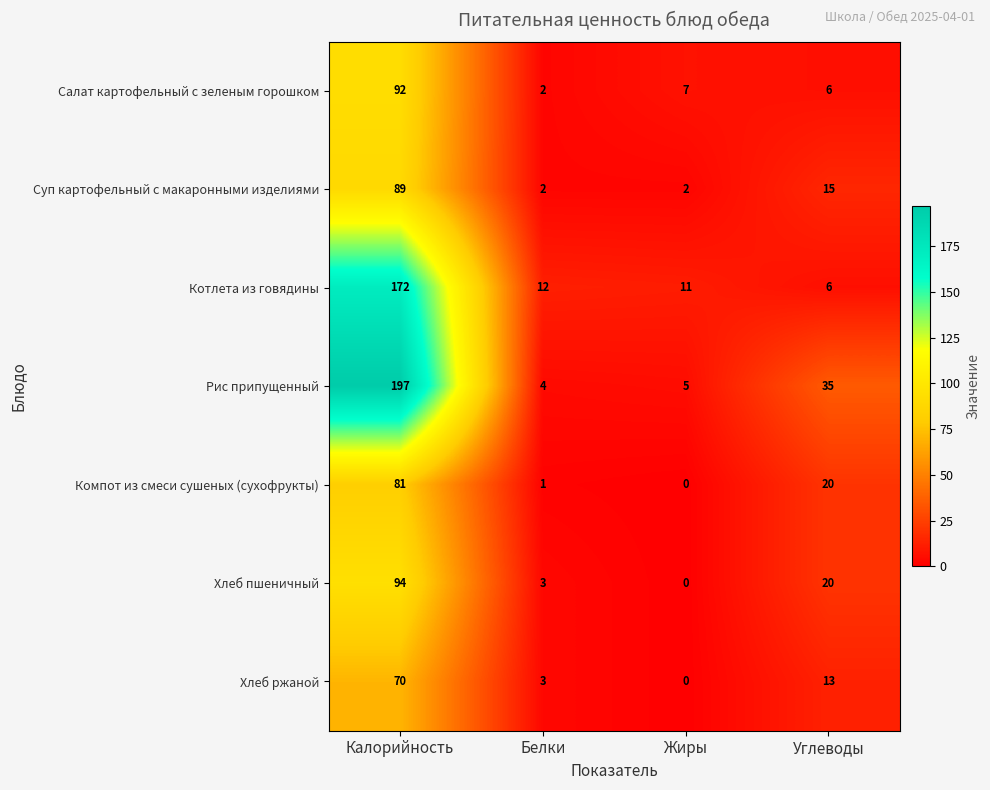

Between Калорийность and Углеводы, which series saw the biggest shift?

Котлета из говядины